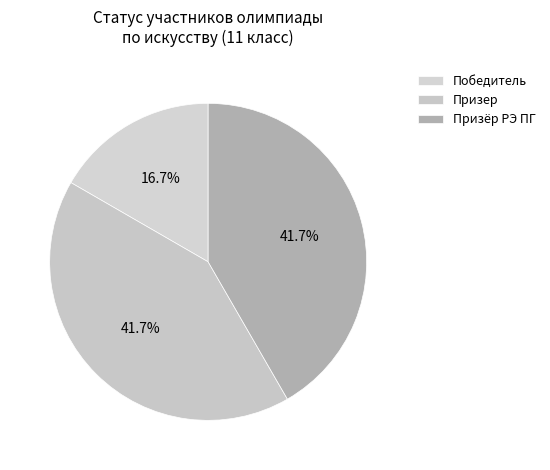

Is it true that Призер is 28% of the pie?

False